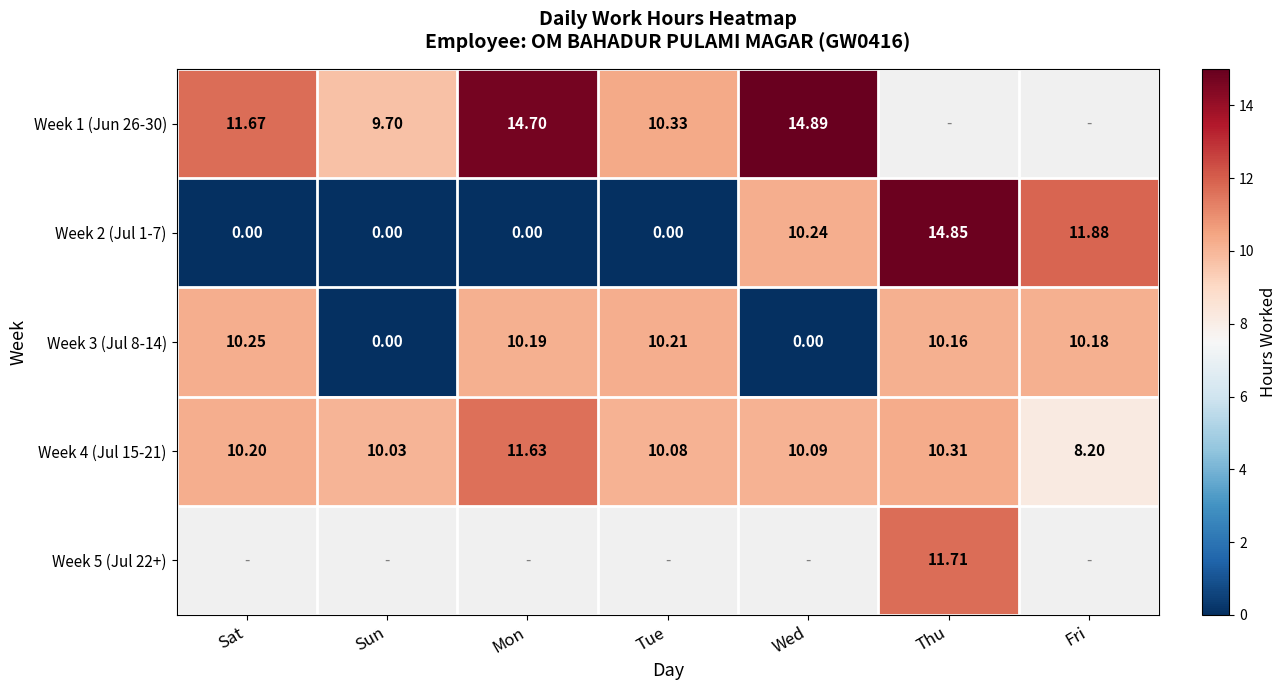

True or false: Week 4 (Jul 15-21) has a value of 11.6 at Mon.

True